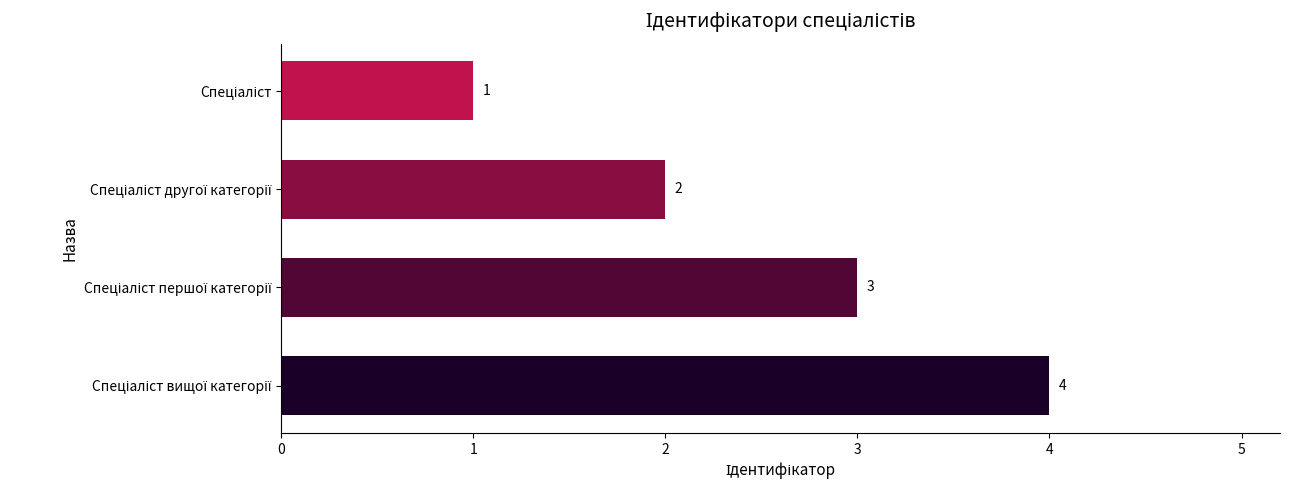

How many values are between 2 and 4?

3